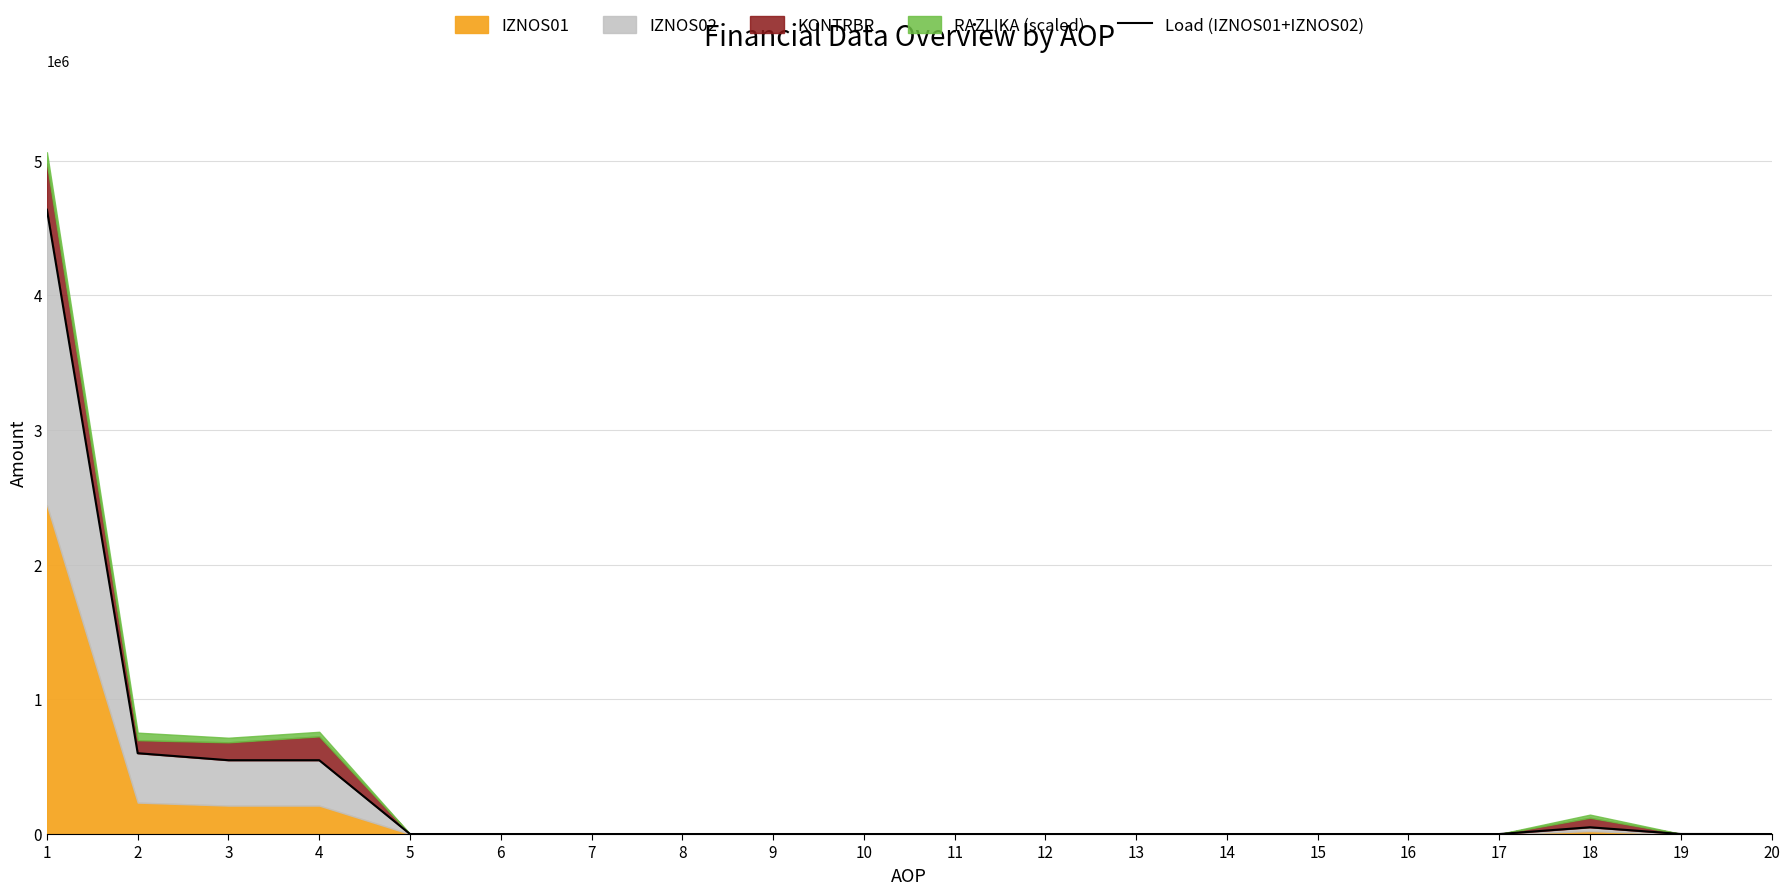

The value at 17 is 2118741.6. True or false?

False